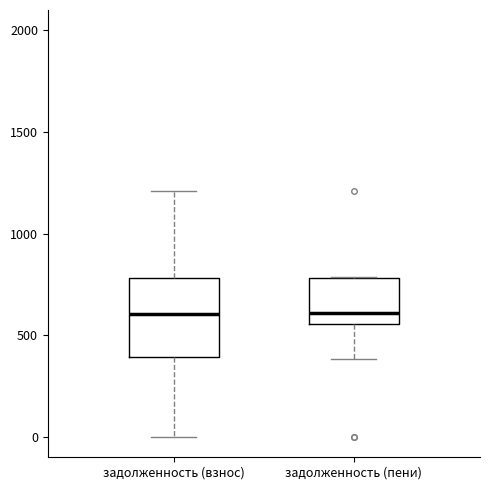

Reading left to right, transcribe this box plot: for each box, give where its median line is, the range the box spans, and where its two whiskers end, as read against the y-axis. The values are not printed on the chart, so give them approximately, as read against the axis.

задолженность (взнос): median 600, box 400 to 800, whiskers 0 to 1200
задолженность (пени): median 600, box 550 to 800, whiskers 400 to 800